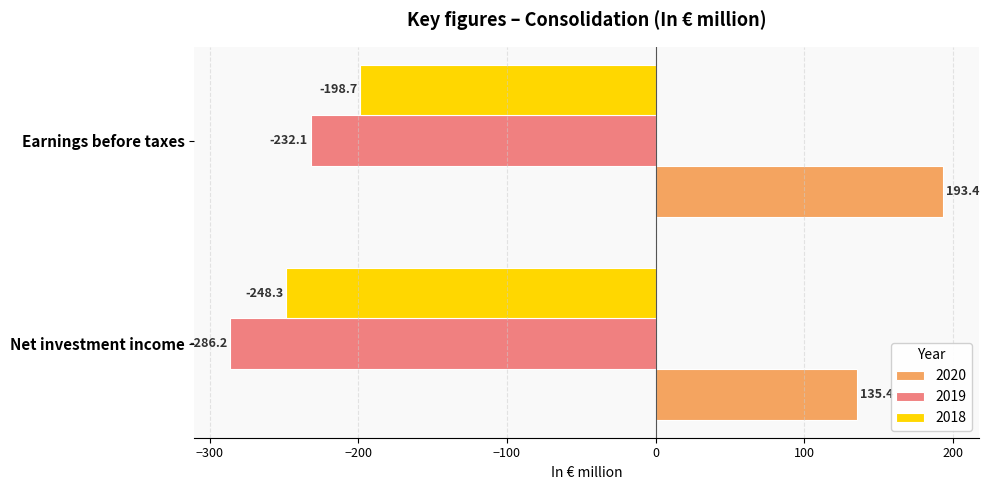

At which category is the sum across all series the highest?

Earnings before taxes